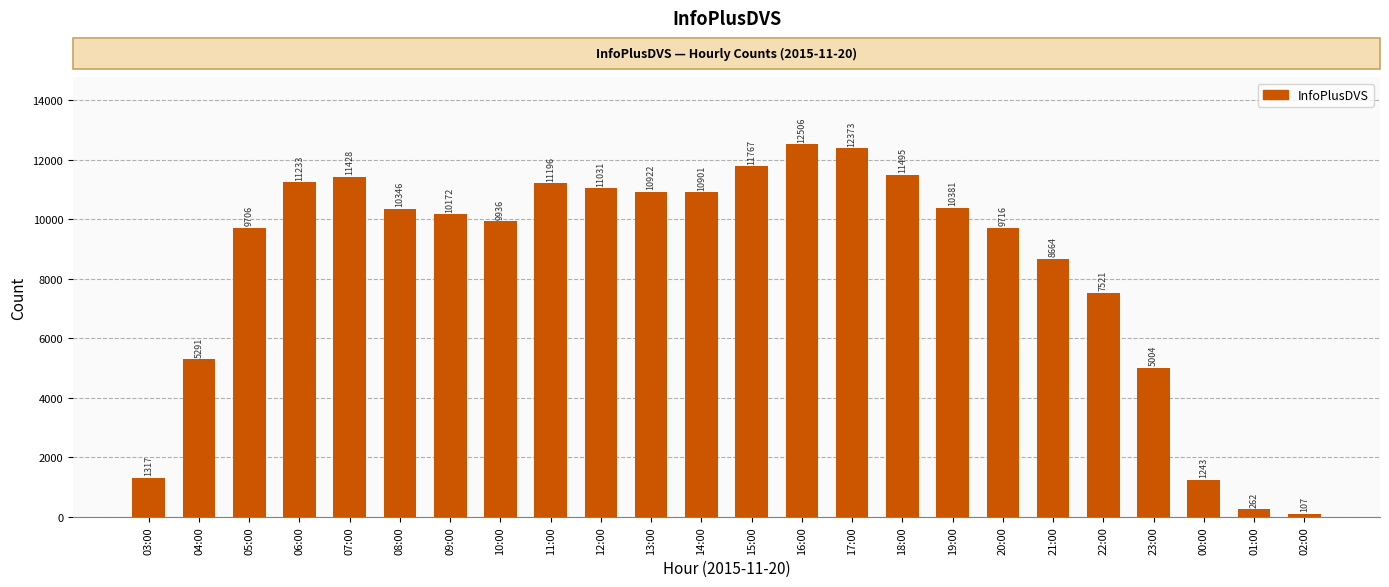

What is the average value?

8522